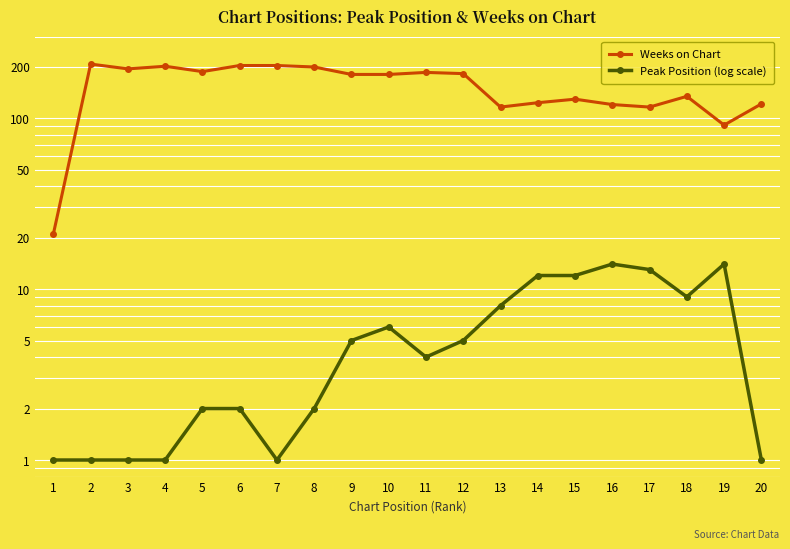

What is the lowest value of the Weeks on Chart series?

21